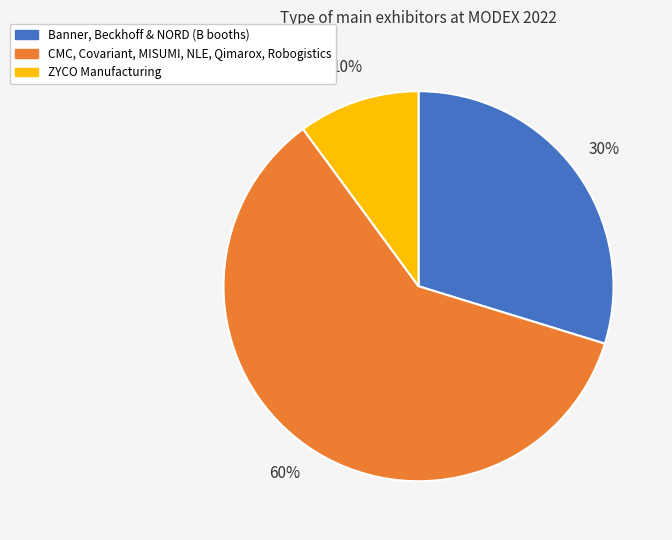

How many slices are in this pie chart?

3